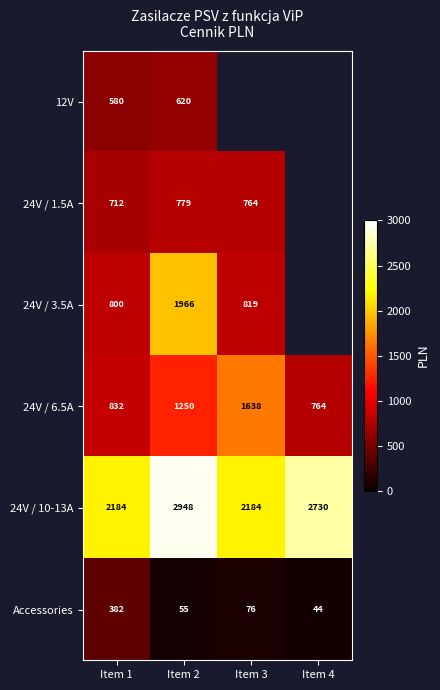

What is the sum of all 24V / 6.5A values?

4484